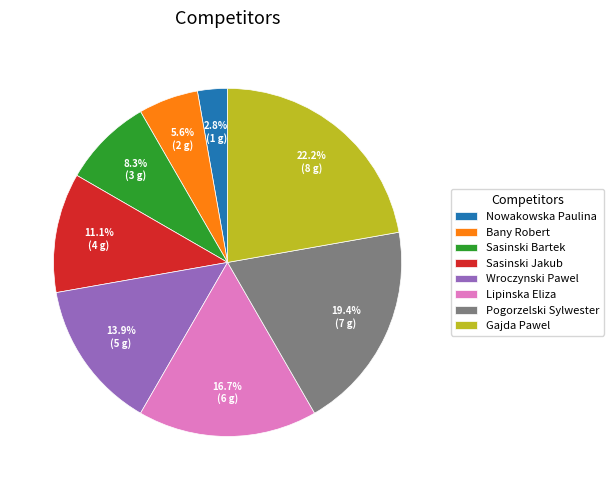

Between Sasinski Jakub and Pogorzelski Sylwester, which is larger?

Pogorzelski Sylwester